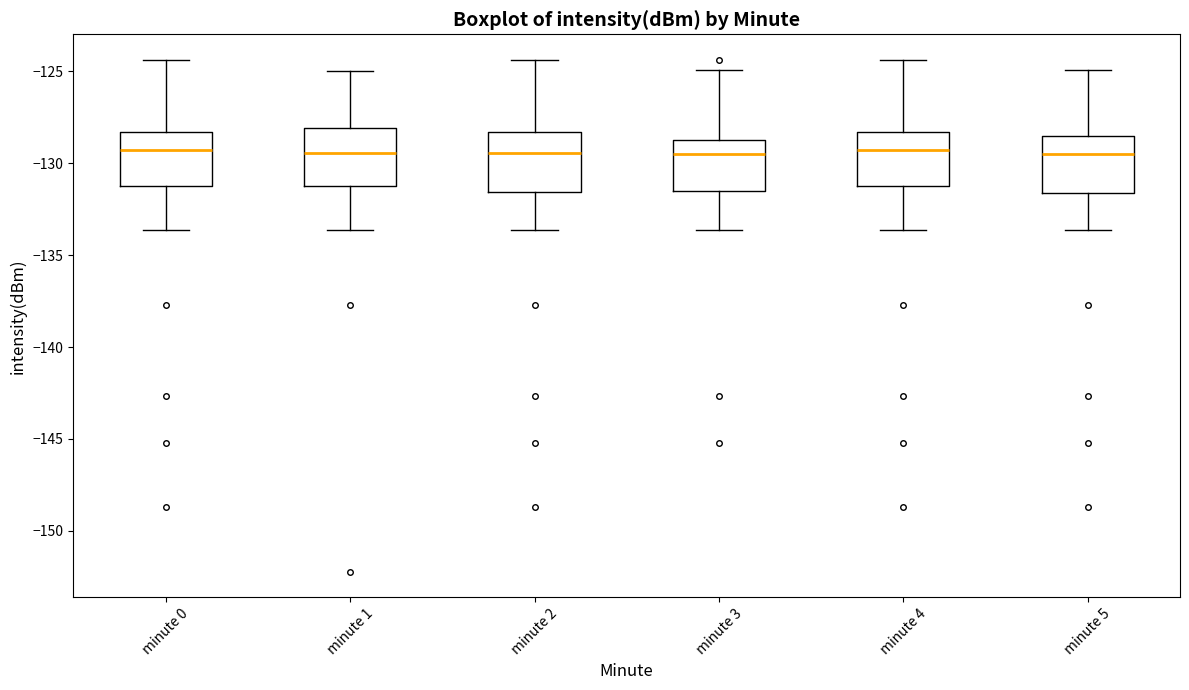

Where does the upper whisker of the box for minute 3 end on the y-axis? The values are not printed on the chart, so give them approximately, as read against the axis.

-125.0